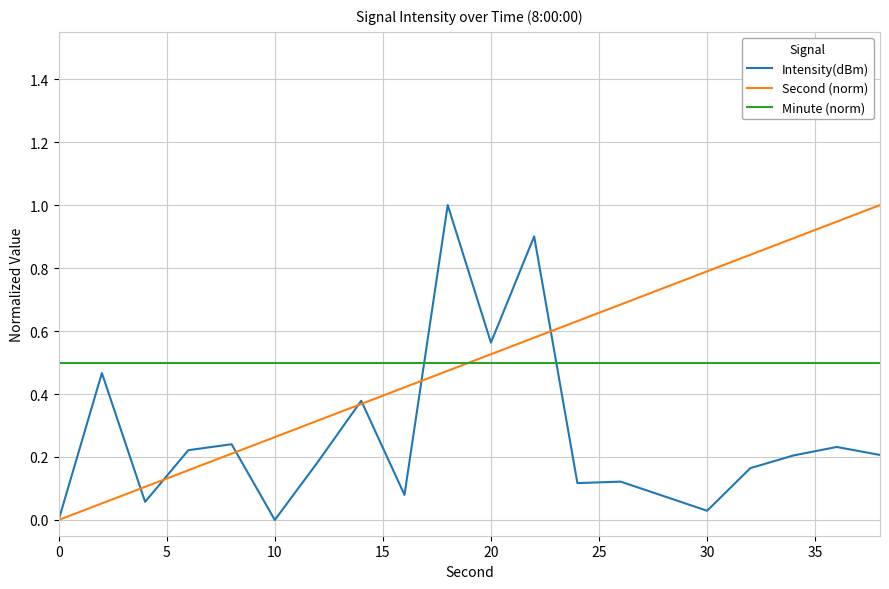

True or false: Second (norm) and Minute (norm) intersect in this chart.

True